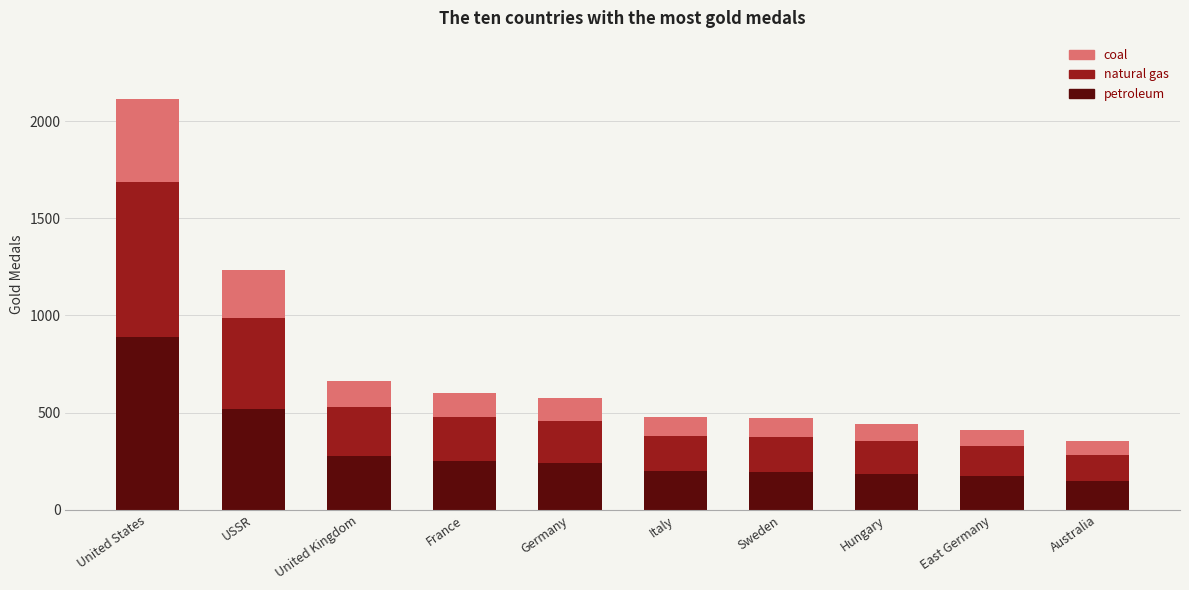

What is the lowest value of the petroleum series?

147